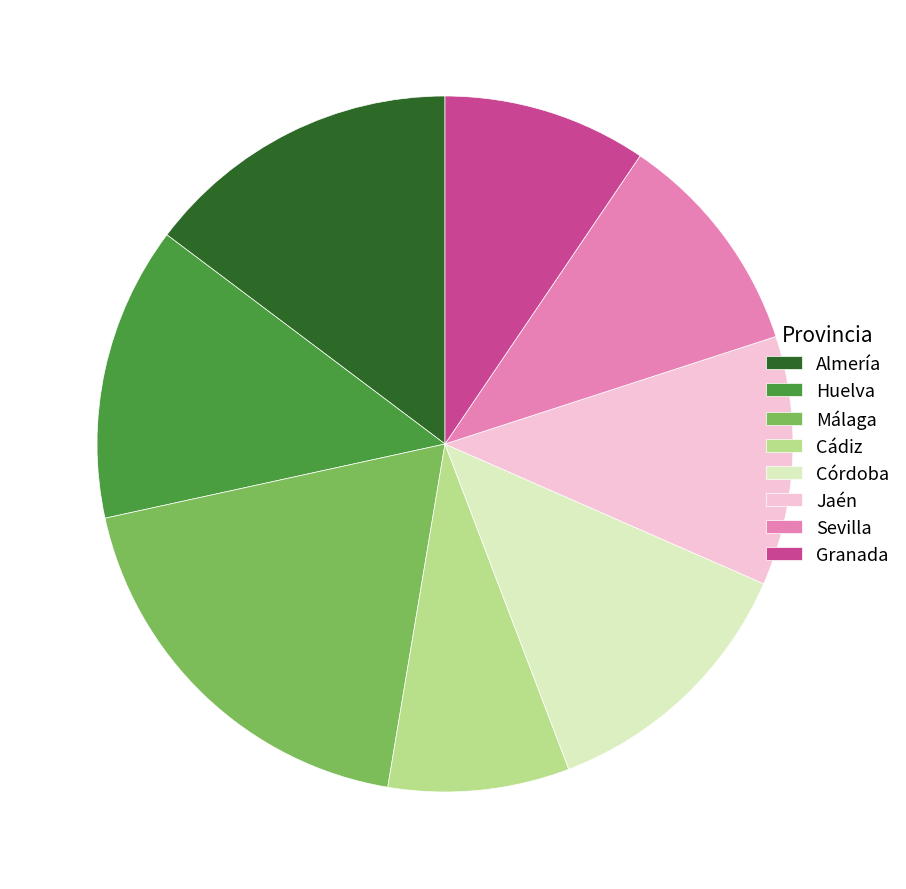

Rank the categories by value from lowest to highest.

Cádiz, Granada, Sevilla, Jaén, Córdoba, Huelva, Almería, Málaga